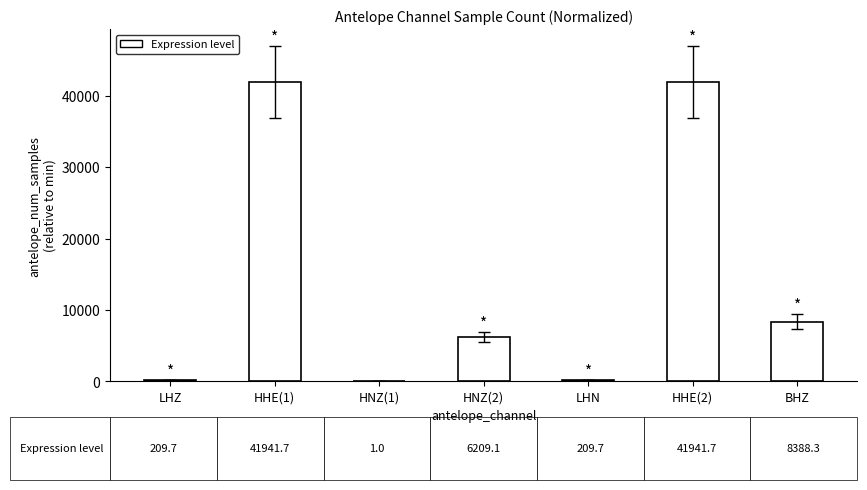

What is the maximum value shown in the chart?

41941.7